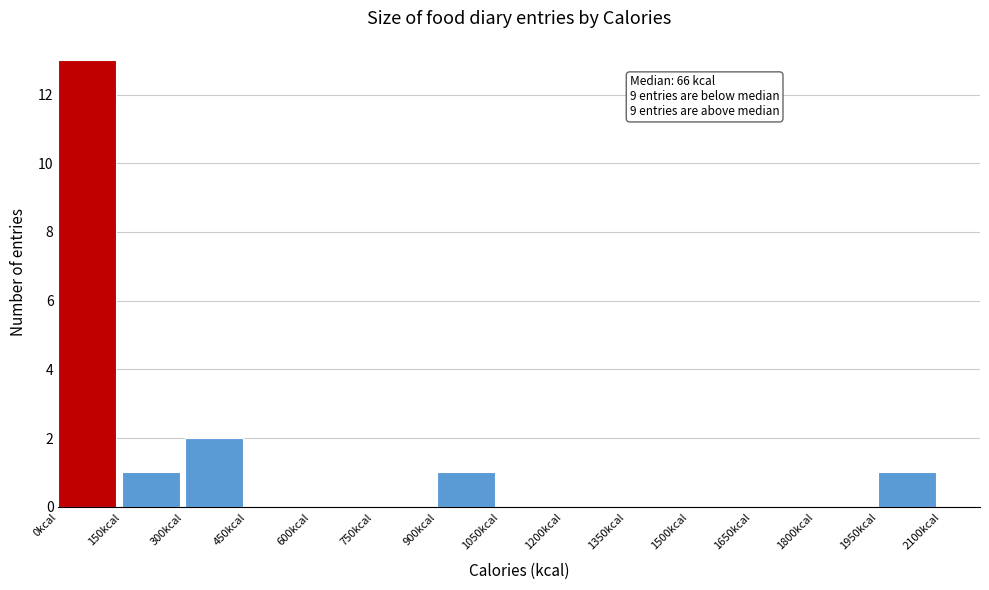

Which range on the x-axis has the tallest bar?

0 to 150